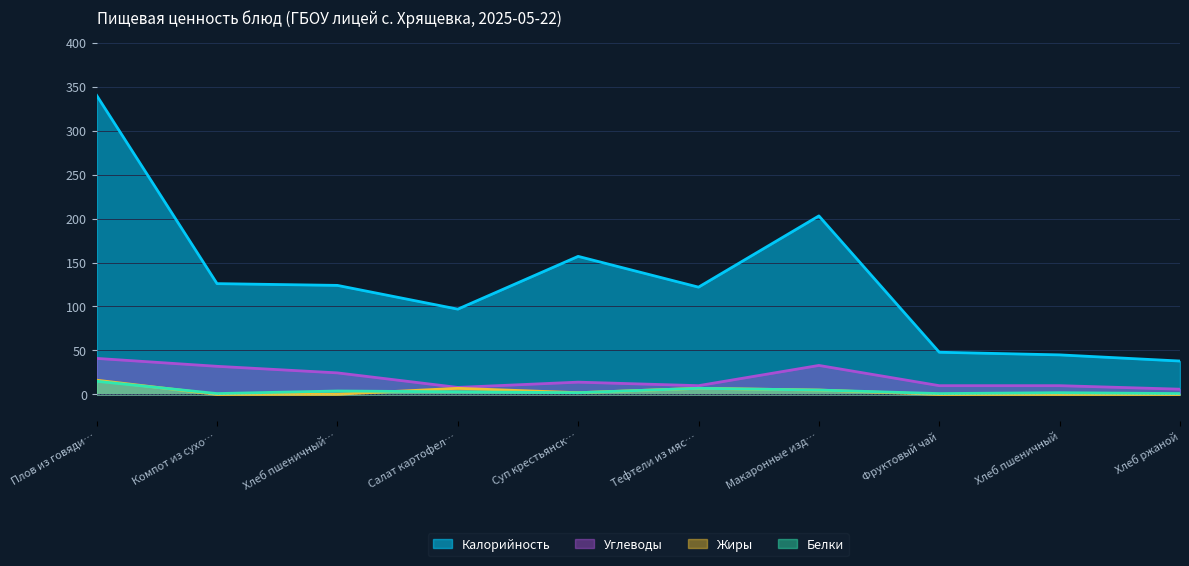

What is the maximum value shown in the chart?

340.0